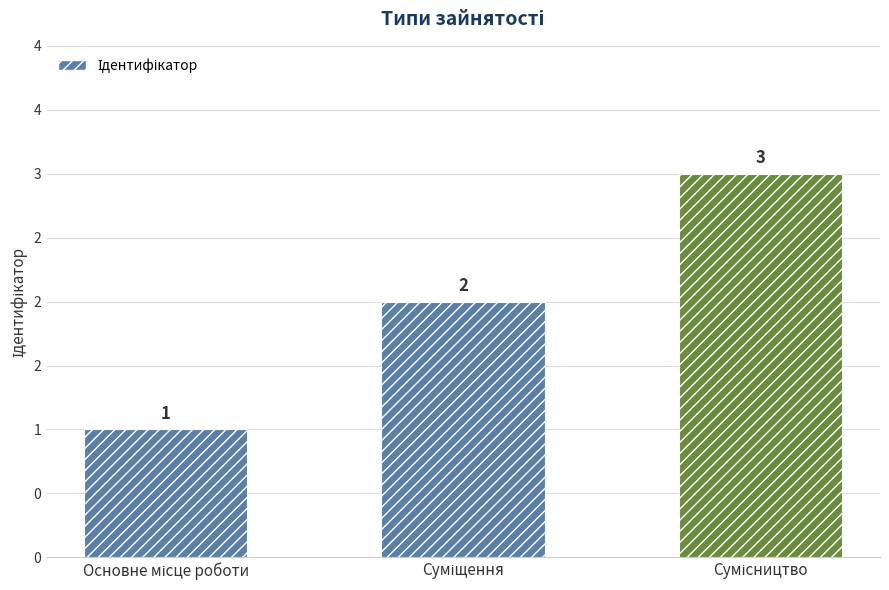

How many values exceed 2?

1